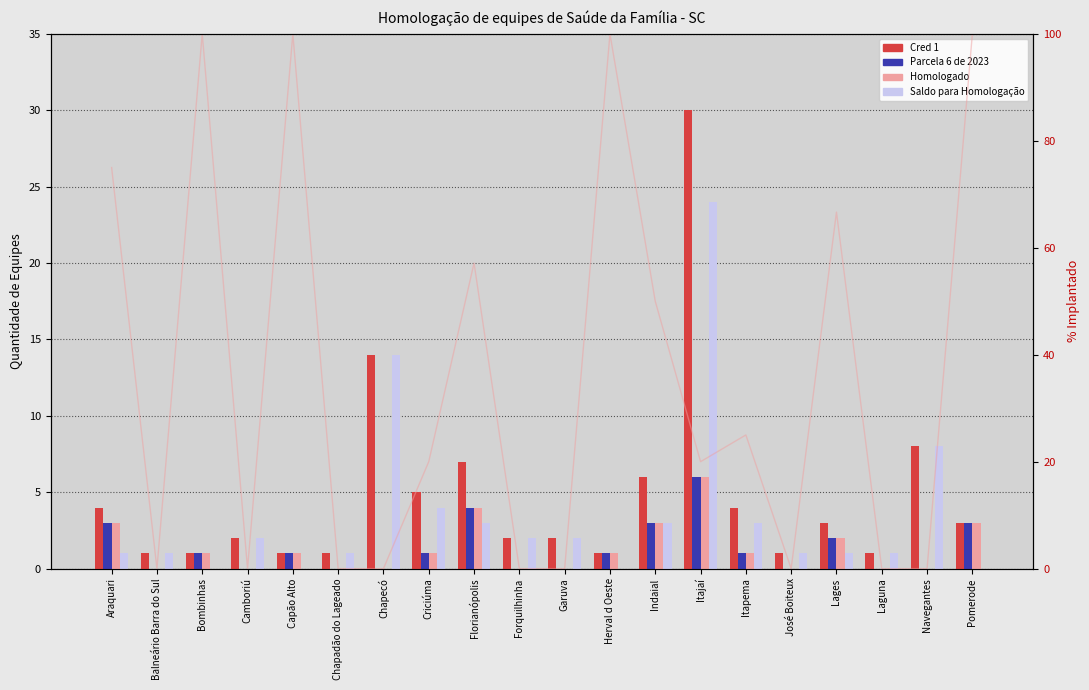

List the labels in order of Homologado value, smallest first.

Balneário Barra do Sul, Camboriú, Chapadão do Lageado, Chapecó, Forquilhinha, Garuva, José Boiteux, Laguna, Navegantes, Bombinhas, Capão Alto, Criciúma, Herval d Oeste, Itapema, Lages, Araquari, Indaial, Pomerode, Florianópolis, Itajaí